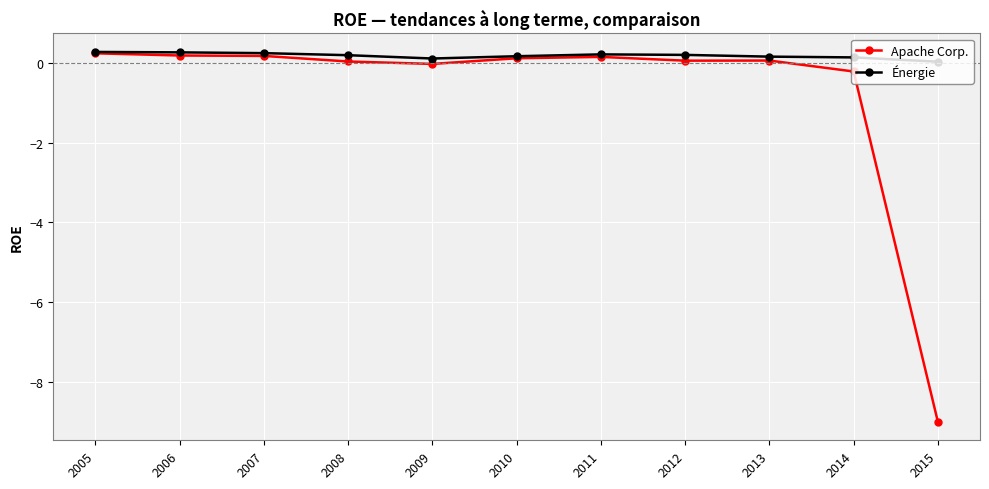

Which series has the largest range (max minus min)?

Apache Corp.